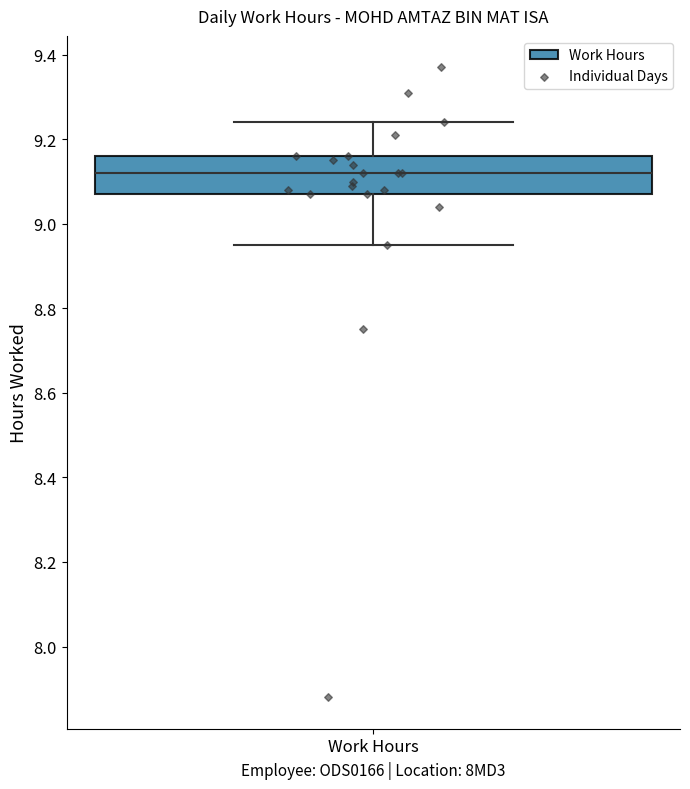

Where does the median line of the box for Work Hours sit on the y-axis? The values are not printed on the chart, so give them approximately, as read against the axis.

9.12